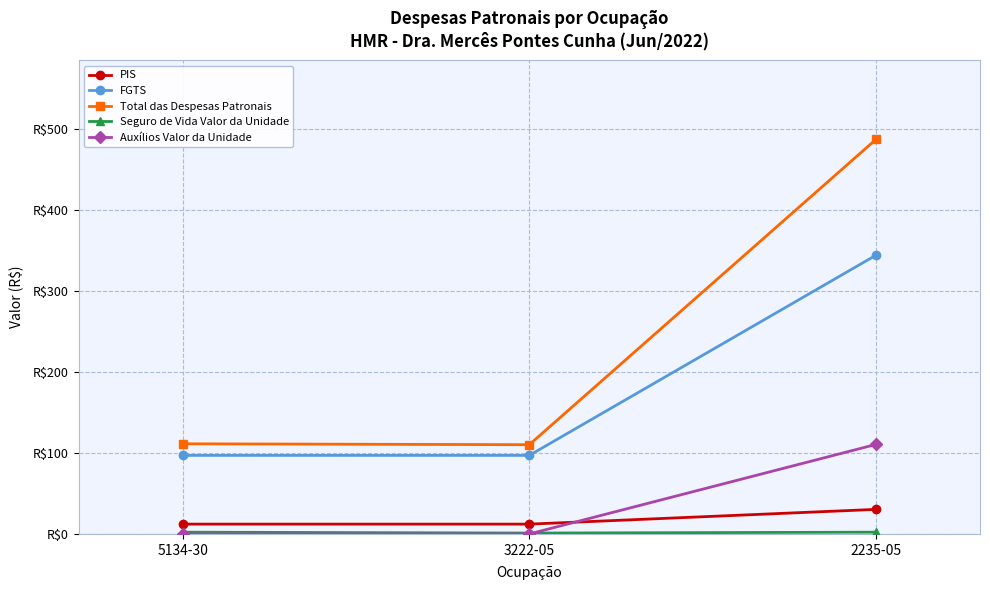

Which series has the largest total across all categories?

Total das Despesas Patronais